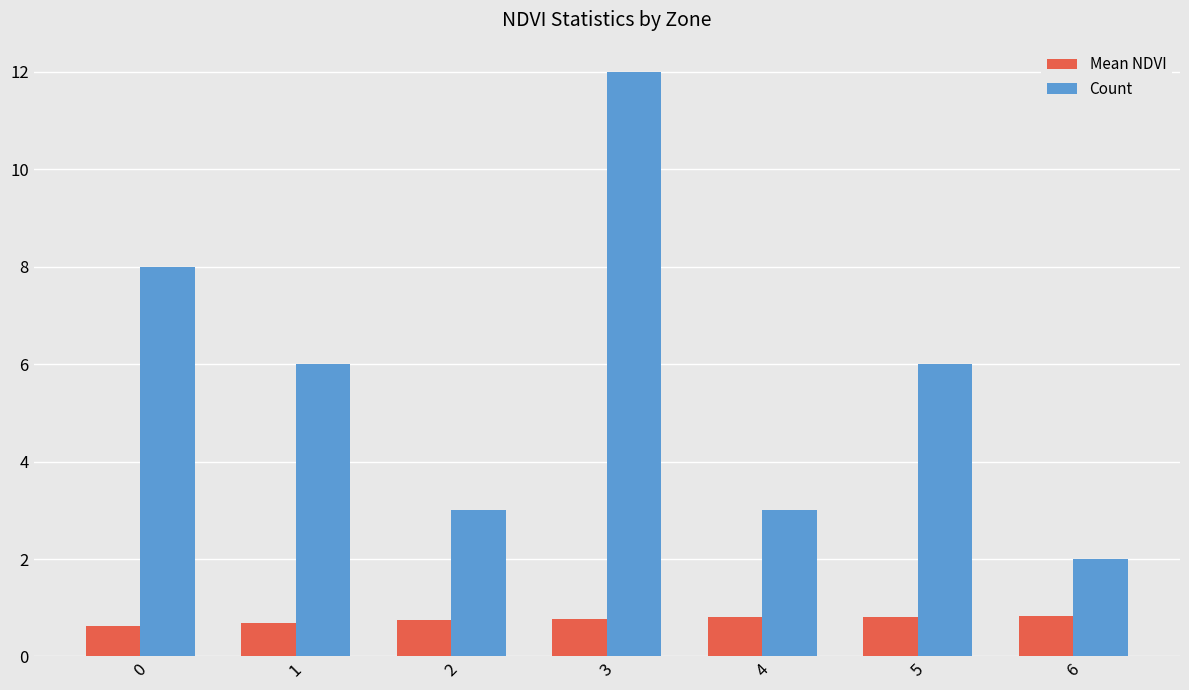

Does the chart contain stacked bars?

No